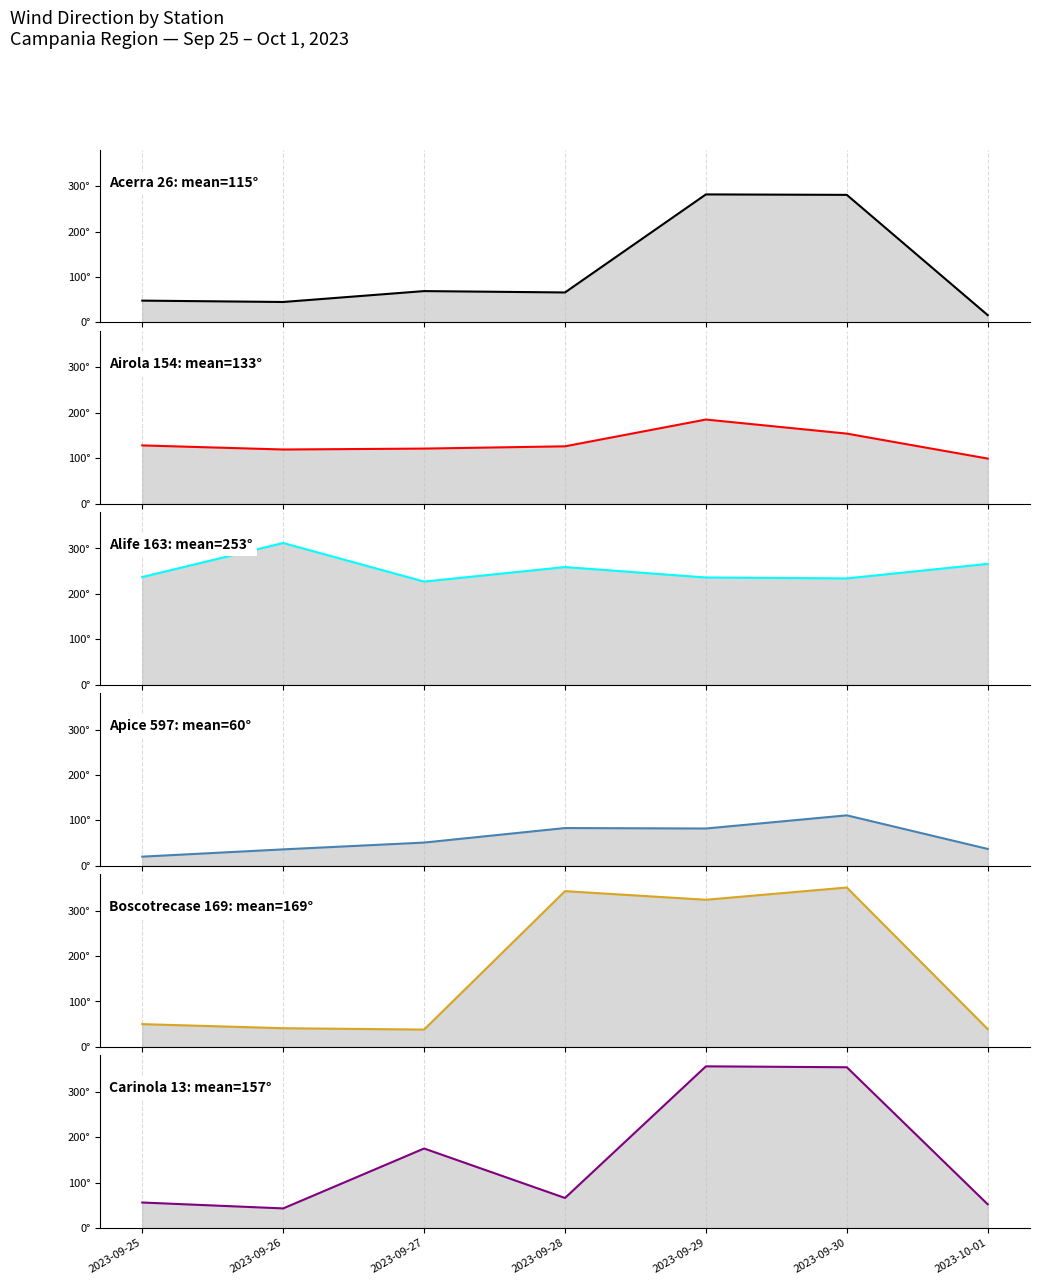

Which series has the widest spread of values?

Boscotrecase 169